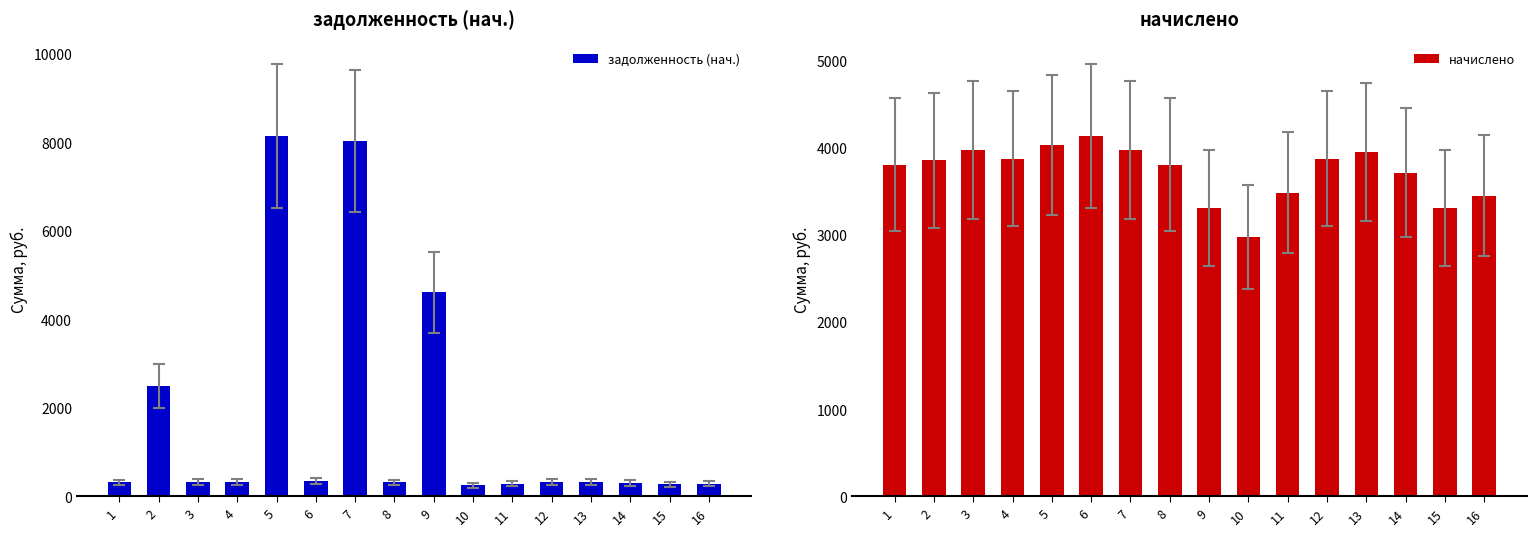

Which series has the largest total across all categories?

начислено